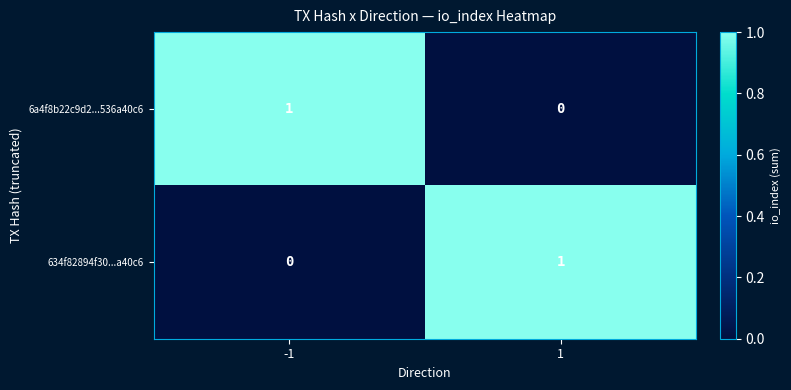

How many values in the 6a4f8b22c9d2...536a40c6 series are below 1?

1